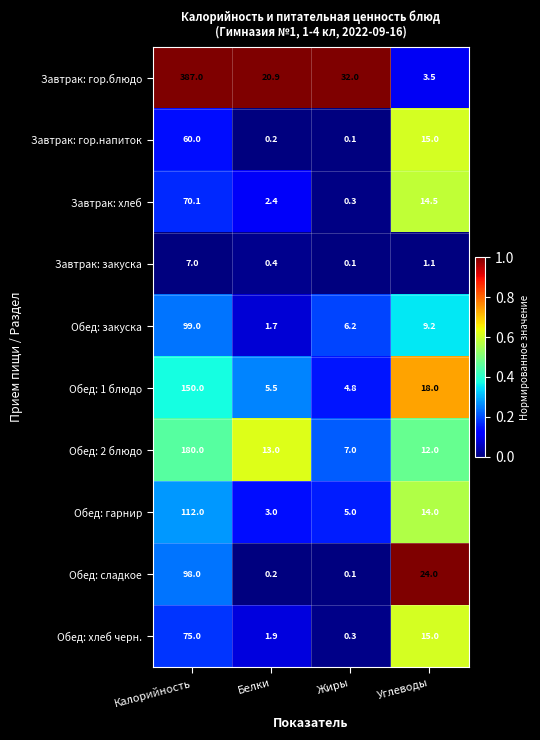

What is the difference between the maximum and minimum values in the Завтрак: гор.блюдо series?

383.5